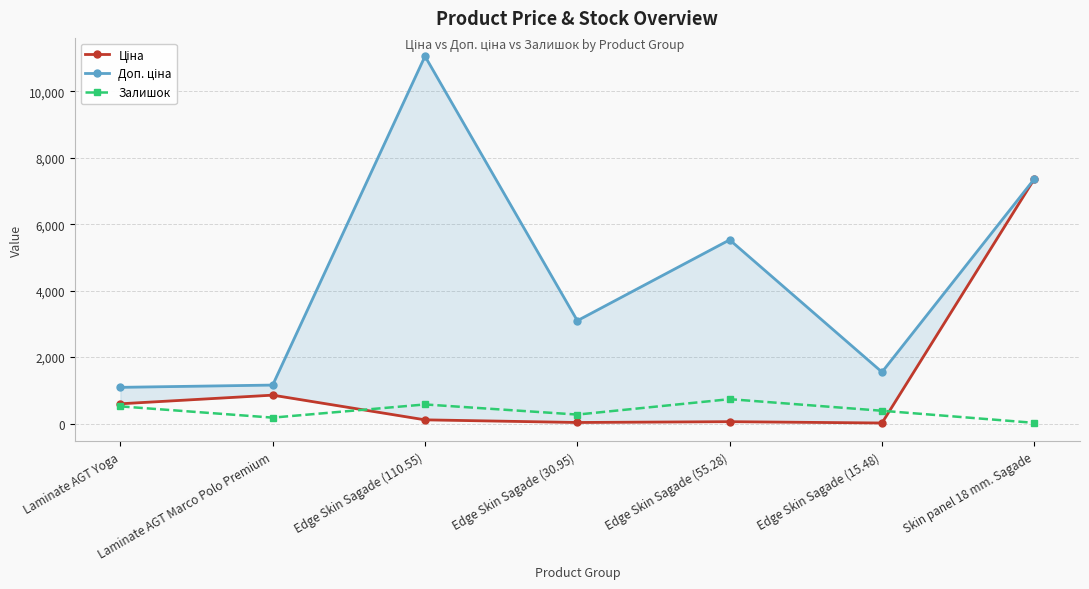

What is the value of the Ціна point at the 3rd from the left?

110.5